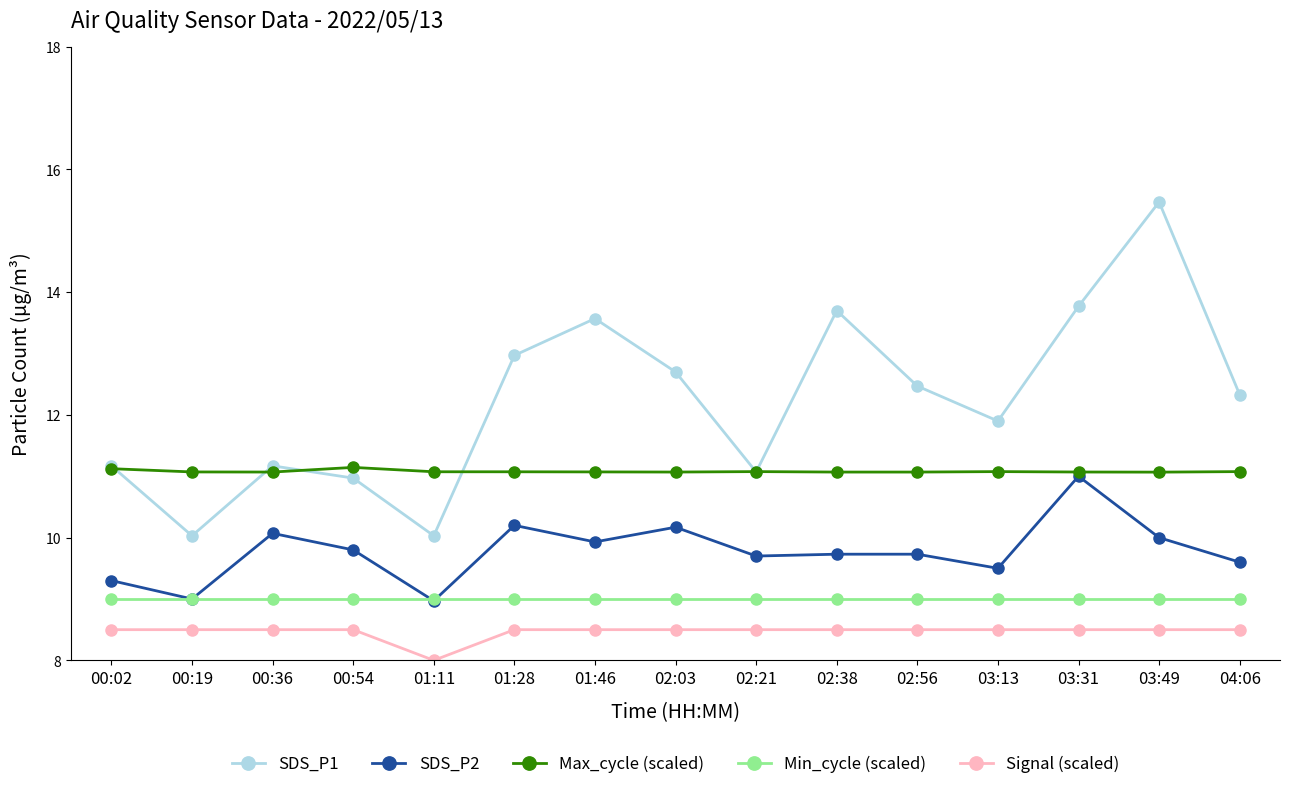

Is the value of SDS_P2 at 01:28 greater than the value of Max_cycle (scaled) at 02:21?

No